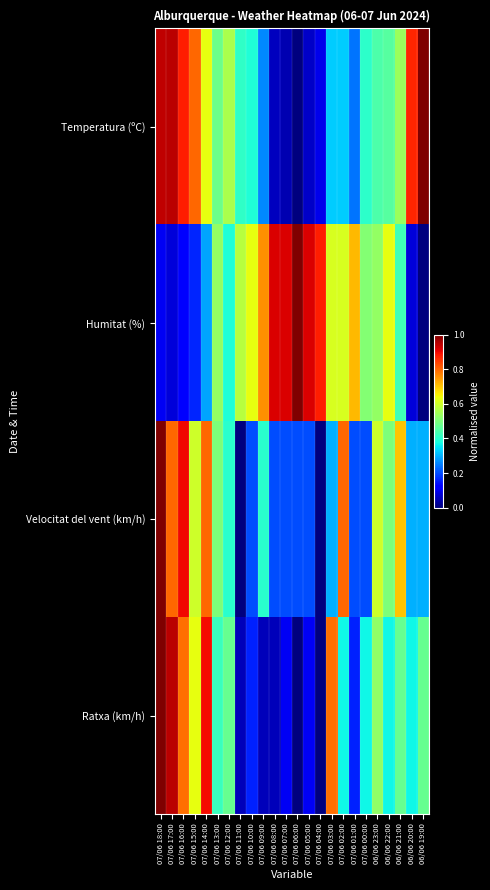

Reading right to left, transcribe all the data shown in this chart.

Temperatura (ºC): 06/06 19:00=1.0	06/06 20:00=0.9	06/06 21:00=0.5	06/06 22:00=0.5	06/06 23:00=0.4	07/06 00:00=0.4	07/06 01:00=0.2	07/06 02:00=0.3	07/06 03:00=0.3	07/06 04:00=0.1	07/06 05:00=0.1	07/06 06:00=0.0	07/06 07:00=0.0	07/06 08:00=0.1	07/06 09:00=0.3	07/06 10:00=0.4	07/06 11:00=0.4	07/06 12:00=0.6	07/06 13:00=0.5	07/06 14:00=0.6	07/06 15:00=0.8	07/06 16:00=0.9	07/06 17:00=0.9	07/06 18:00=0.9
Humitat (%): 06/06 19:00=0.0	06/06 20:00=0.1	06/06 21:00=0.4	06/06 22:00=0.6	06/06 23:00=0.5	07/06 00:00=0.5	07/06 01:00=0.7	07/06 02:00=0.6	07/06 03:00=0.6	07/06 04:00=0.9	07/06 05:00=0.9	07/06 06:00=1.0	07/06 07:00=0.9	07/06 08:00=0.9	07/06 09:00=0.8	07/06 10:00=0.6	07/06 11:00=0.6	07/06 12:00=0.4	07/06 13:00=0.5	07/06 14:00=0.3	07/06 15:00=0.2	07/06 16:00=0.1	07/06 17:00=0.1	07/06 18:00=0.1
Velocitat del vent (km/h): 06/06 19:00=0.3	06/06 20:00=0.3	06/06 21:00=0.7	06/06 22:00=0.5	06/06 23:00=0.6	07/06 00:00=0.2	07/06 01:00=0.2	07/06 02:00=0.8	07/06 03:00=0.3	07/06 04:00=0.0	07/06 05:00=0.2	07/06 06:00=0.2	07/06 07:00=0.2	07/06 08:00=0.2	07/06 09:00=0.4	07/06 10:00=0.2	07/06 11:00=0.0	07/06 12:00=0.4	07/06 13:00=0.5	07/06 14:00=0.8	07/06 15:00=0.6	07/06 16:00=0.9	07/06 17:00=0.8	07/06 18:00=1.0
Ratxa (km/h): 06/06 19:00=0.5	06/06 20:00=0.4	06/06 21:00=0.5	06/06 22:00=0.4	06/06 23:00=0.5	07/06 00:00=0.4	07/06 01:00=0.2	07/06 02:00=0.4	07/06 03:00=0.8	07/06 04:00=0.0	07/06 05:00=0.1	07/06 06:00=0.0	07/06 07:00=0.1	07/06 08:00=0.1	07/06 09:00=0.1	07/06 10:00=0.2	07/06 11:00=0.1	07/06 12:00=0.5	07/06 13:00=0.4	07/06 14:00=0.9	07/06 15:00=0.6	07/06 16:00=0.8	07/06 17:00=0.9	07/06 18:00=1.0